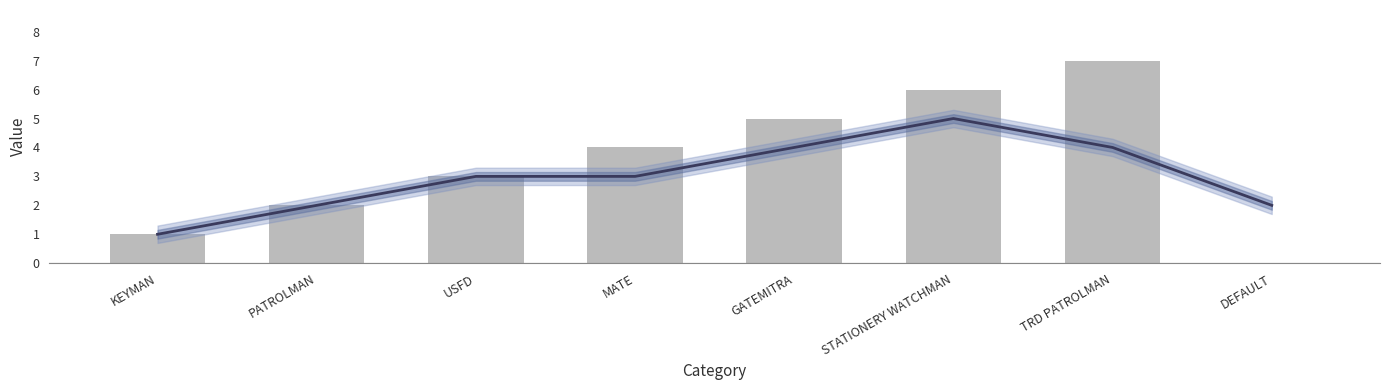

Rank the categories by value from lowest to highest.

DEFAULT, KEYMAN, PATROLMAN, USFD, MATE, GATEMITRA, STATIONERY WATCHMAN, TRD PATROLMAN